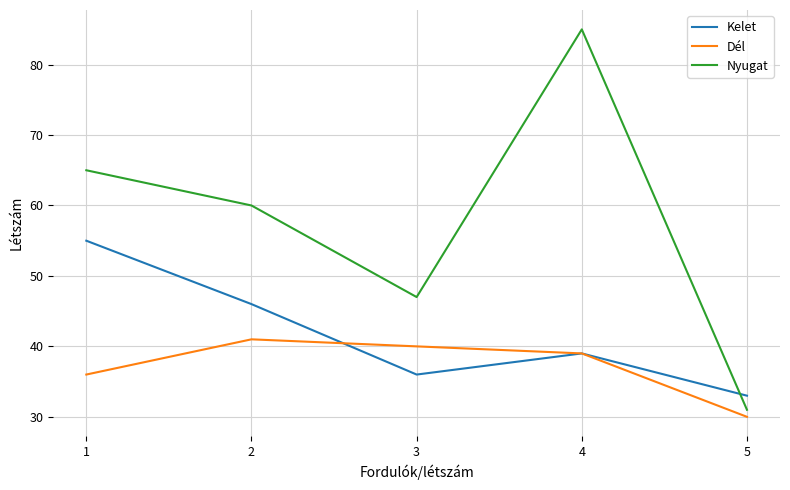

At which category does the chart reach its minimum across all series?

5